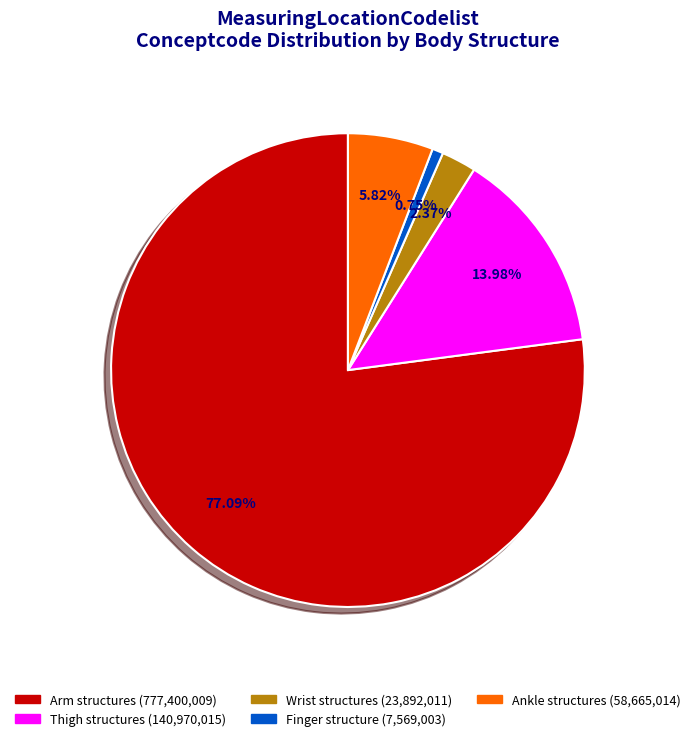

To the nearest percent, what is the difference between the largest and smallest slice percentages?

76%